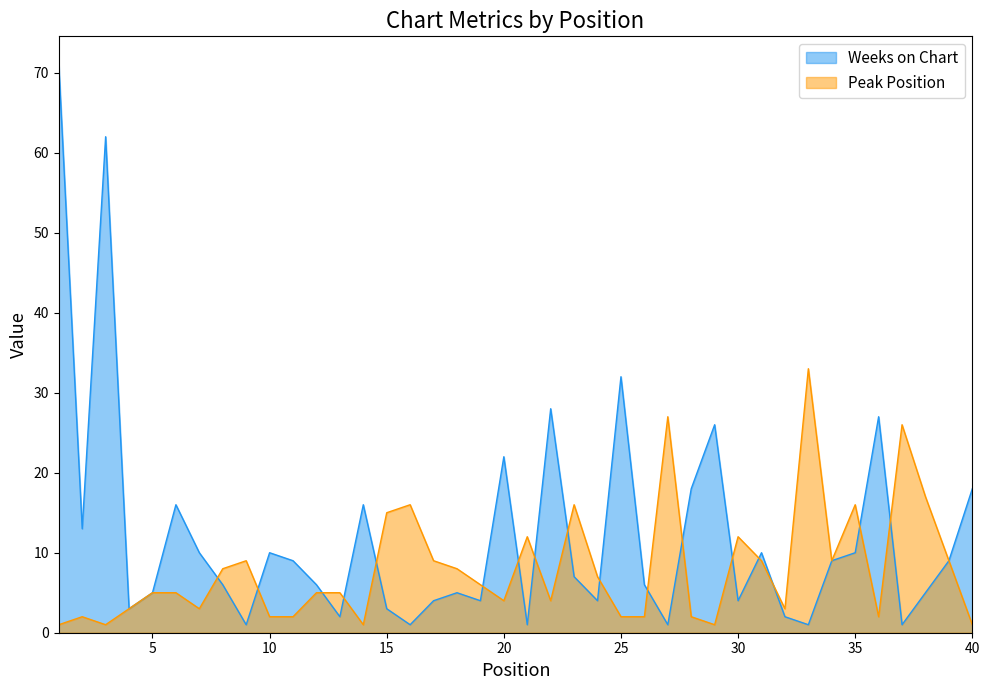

At how many categories does at least one series exceed 29?

4